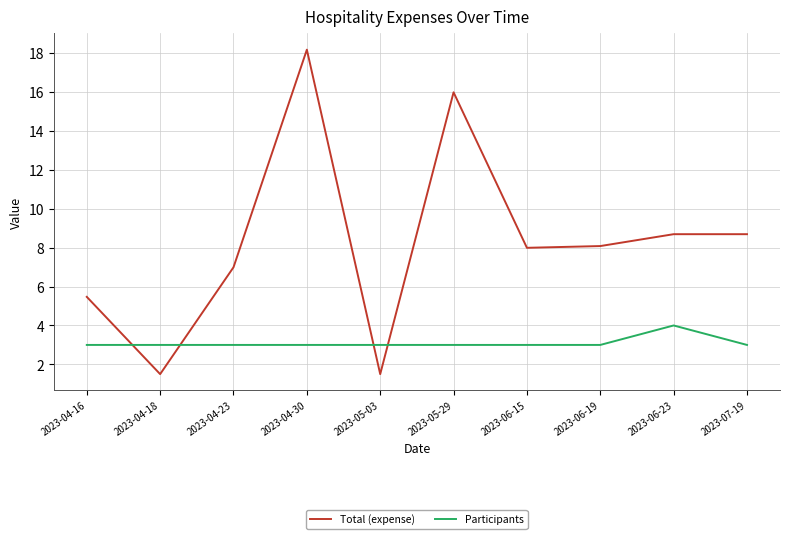

How many times do Total (expense) and Participants cross each other?

4